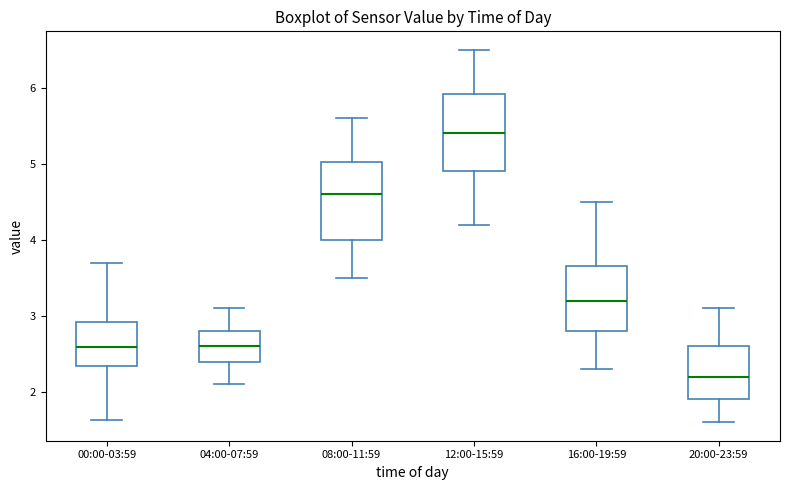

Which box's median line is the highest?

12:00-15:59